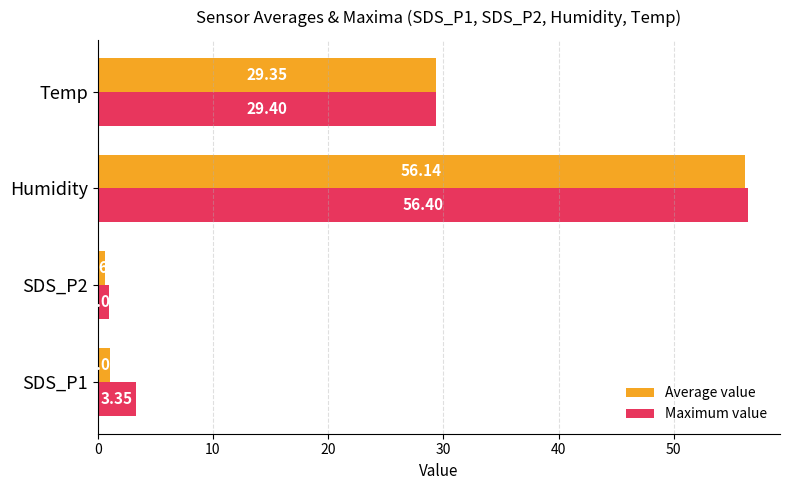

List the series in order of their overall mean, highest first.

Maximum value, Average value